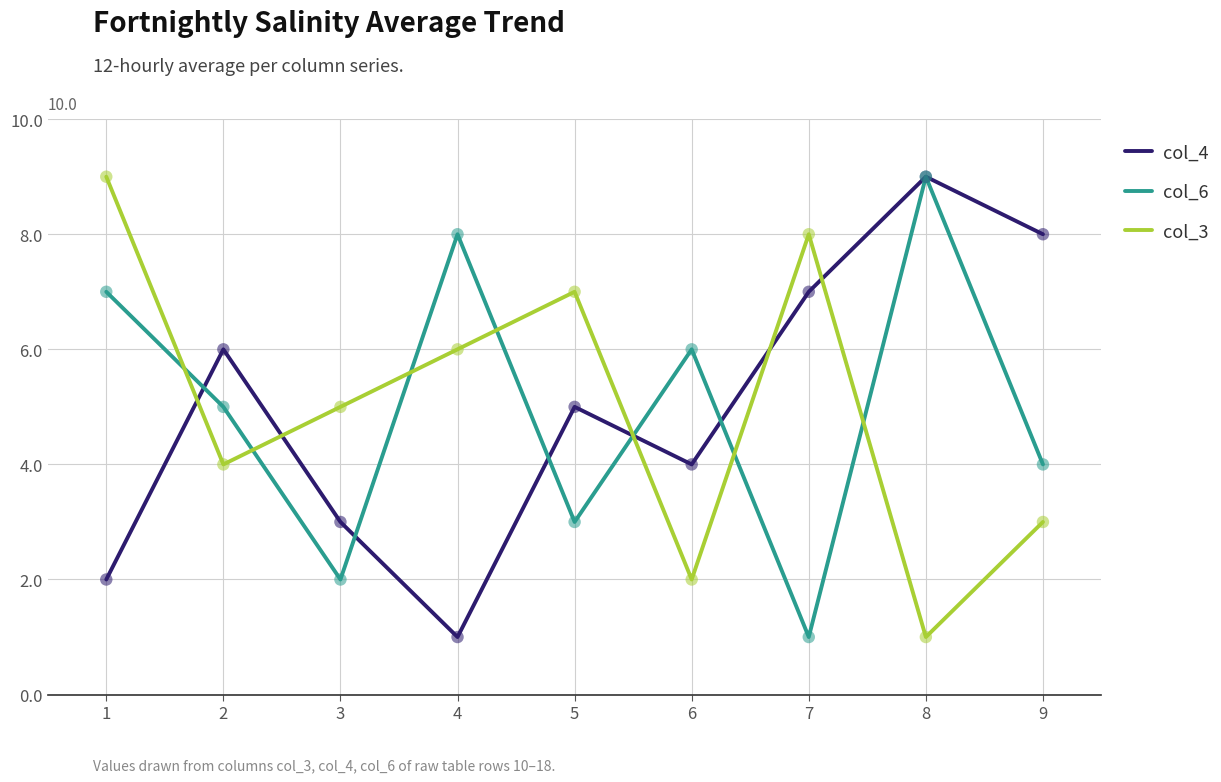

At which category is the sum across all series the highest?

8